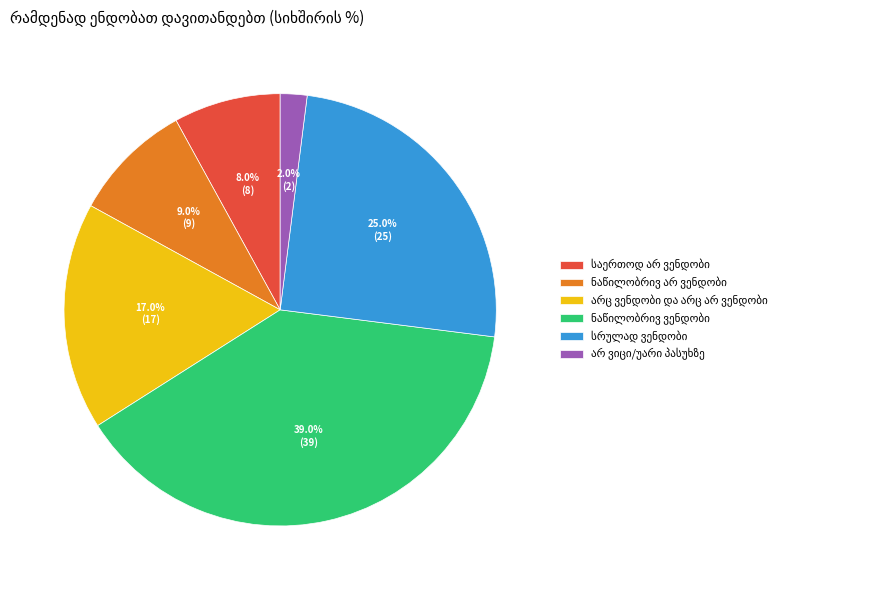

Is there any slice that represents more than half of the pie?

No